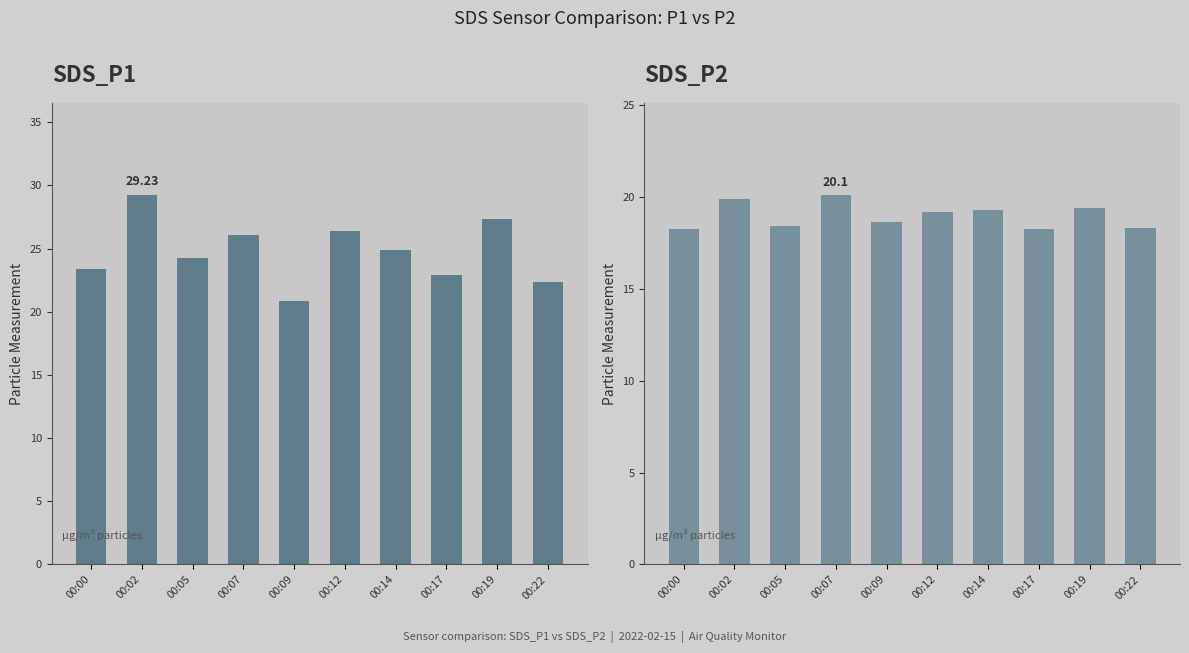

Reading right to left, list all the values displayed in this chart.

SDS_P1: 00:22=22.4	00:19=27.4	00:17=22.9	00:14=24.9	00:12=26.4	00:09=20.9	00:07=26.1	00:05=24.2	00:02=29.2	00:00=23.4
SDS_P2: 00:22=18.3	00:19=19.4	00:17=18.3	00:14=19.3	00:12=19.2	00:09=18.6	00:07=20.1	00:05=18.4	00:02=19.9	00:00=18.2